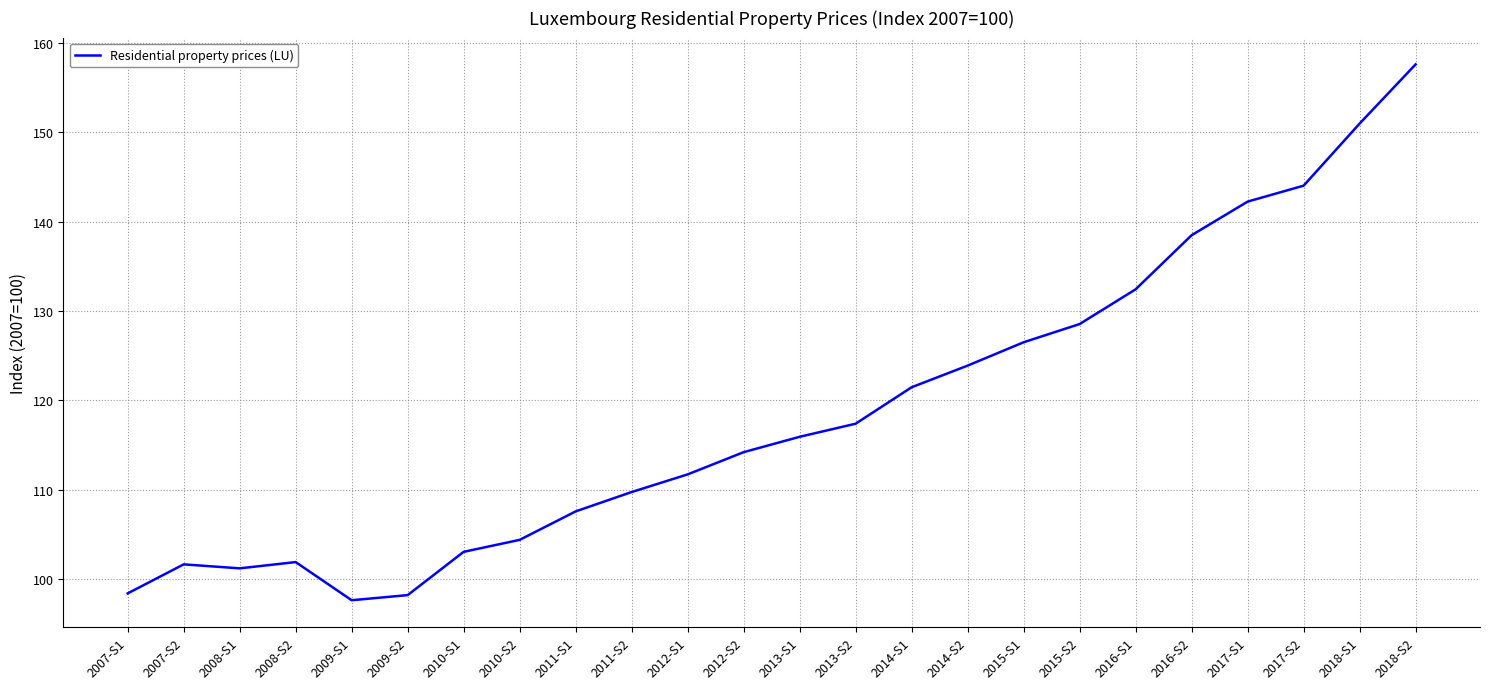

What position from the left is 2009-S2?

6